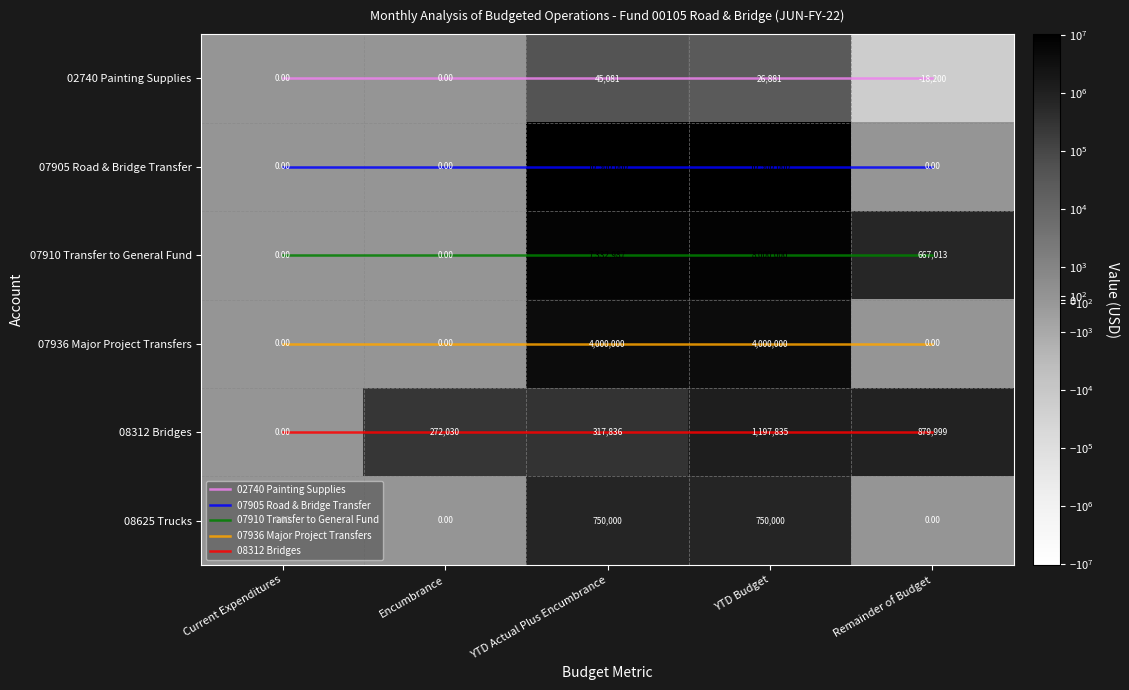

What is the difference between the highest and lowest values at YTD Actual Plus Encumbrance?

10500000.0